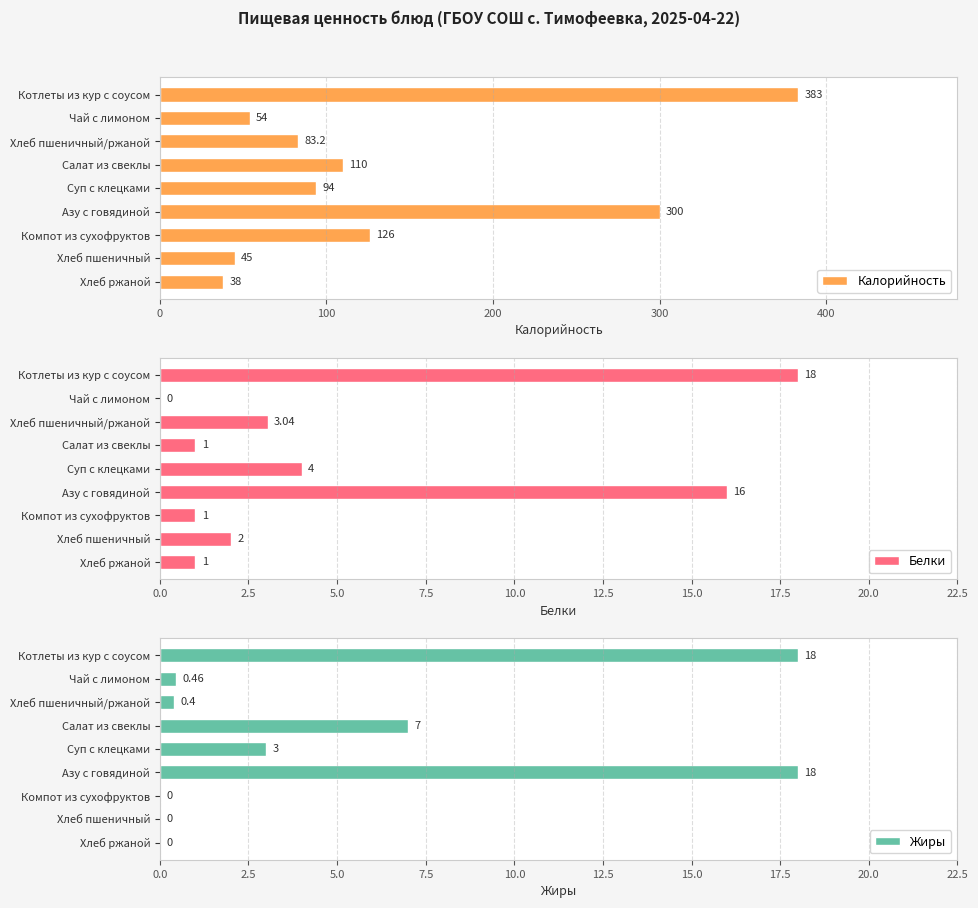

What is the value of the Белки bar at the 6th from the left?

16.0